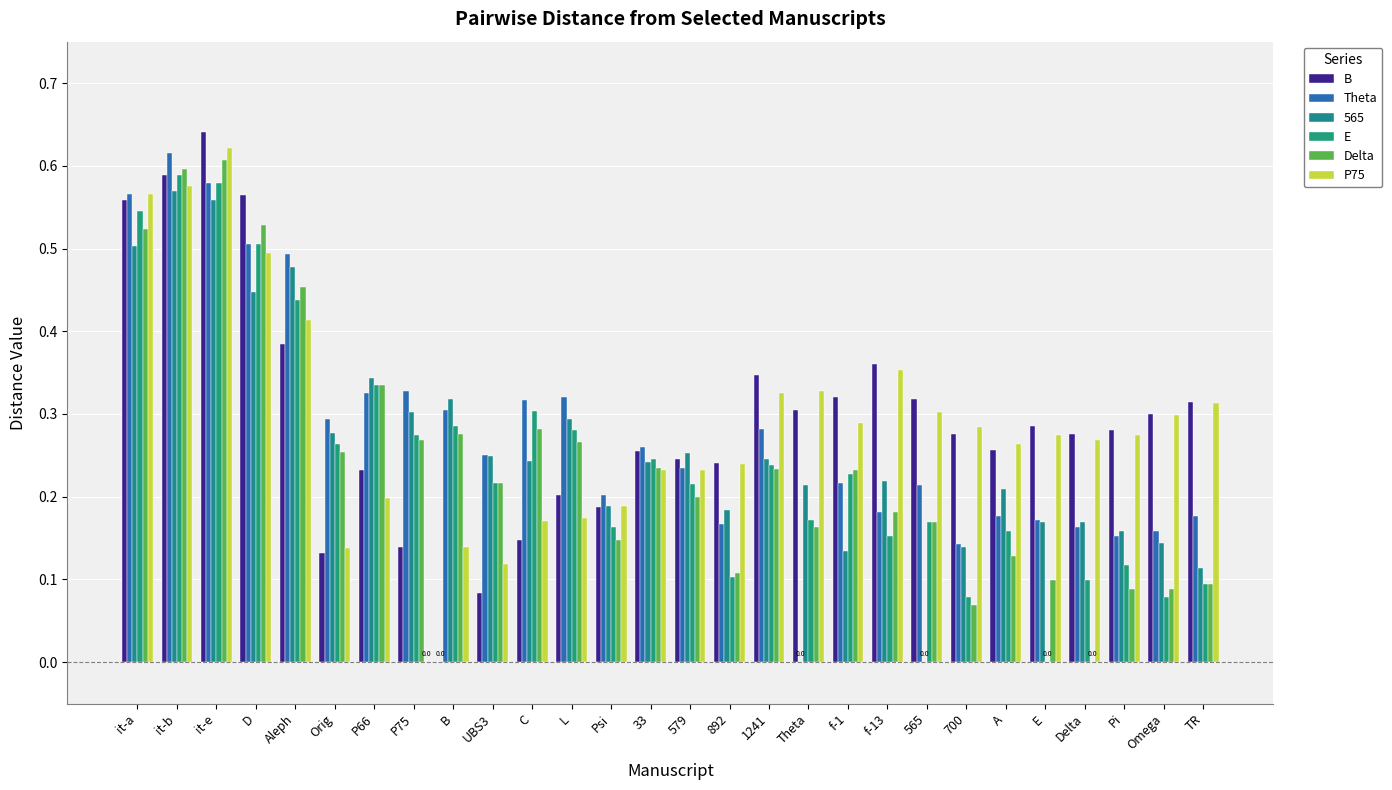

What is the sum of all Theta values?

7.8